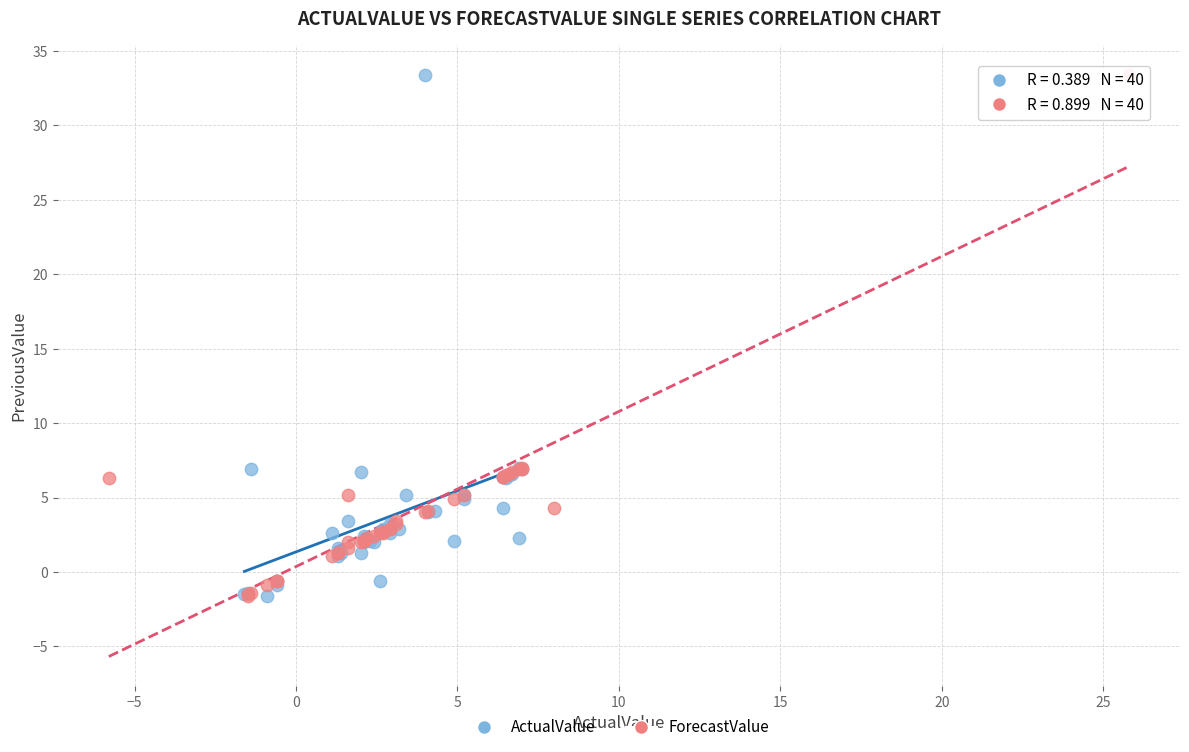

What are all the series names shown in the legend?

ActualValue, ForecastValue